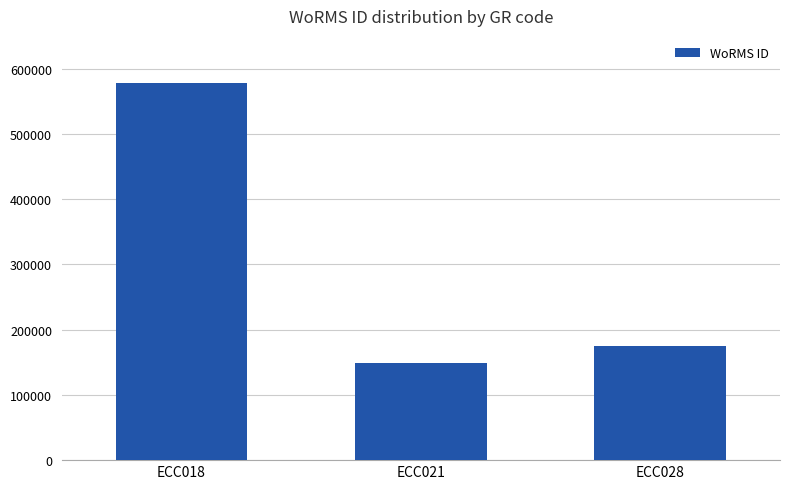

List the labels in order of value, largest first.

ECC018, ECC028, ECC021